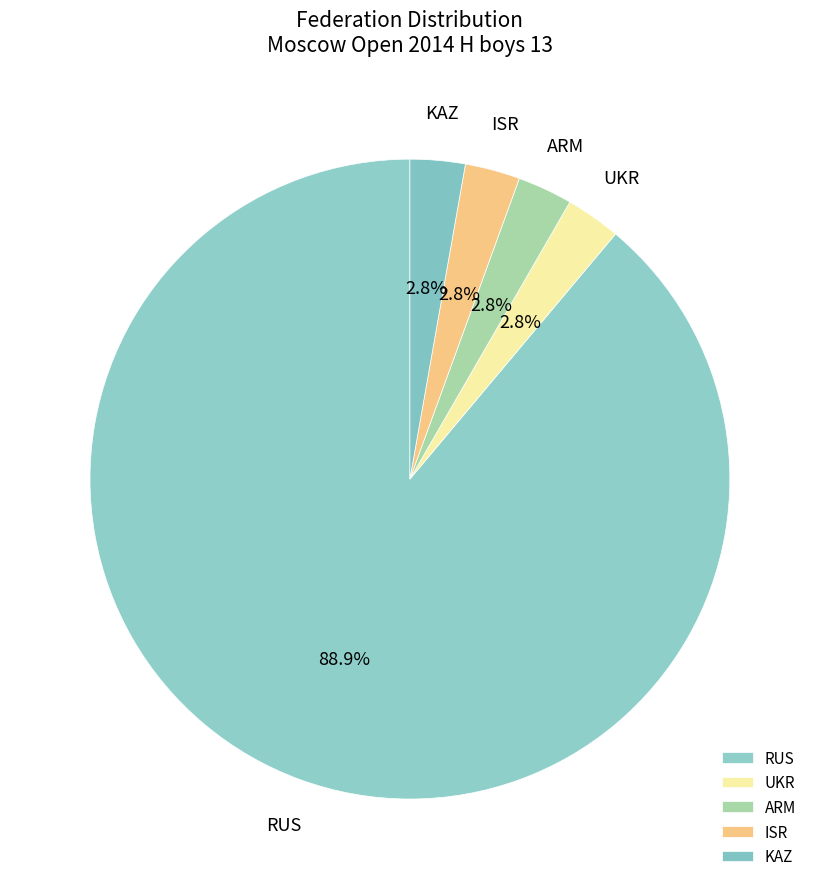

Which slice is the largest?

RUS